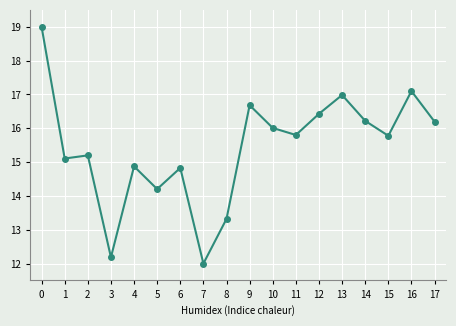

What is the change in value from 15 to 17?

+0.4